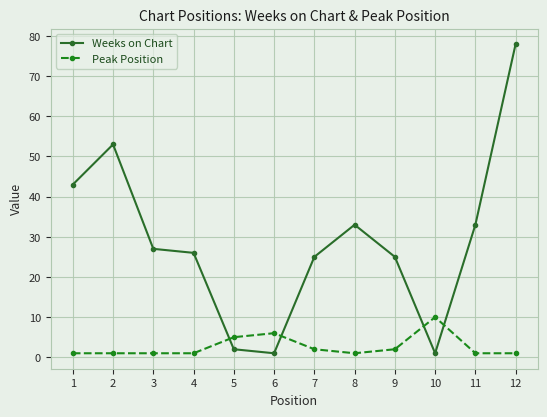

Where is Peak Position nearest to the value 5?

5